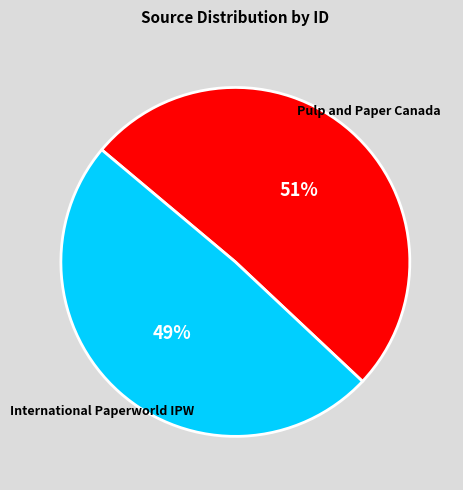

How many segments does this pie chart have?

2